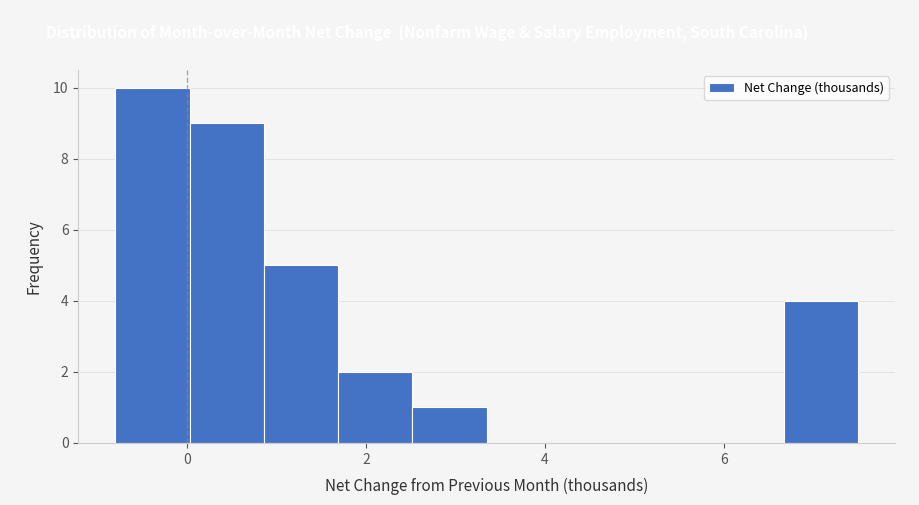

Over which range of the x-axis is the bar tallest?

-0.8 to 0.0